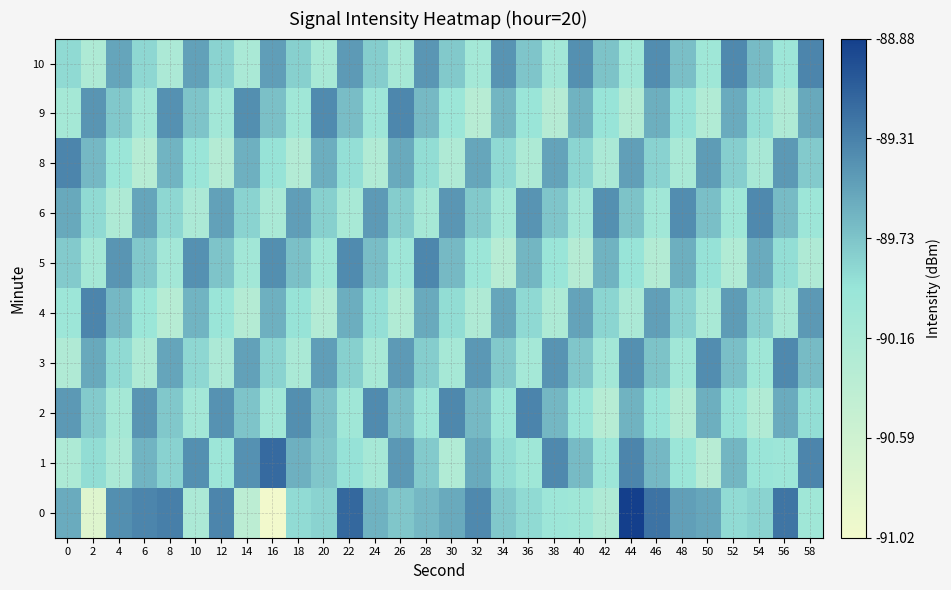

Reading left to right, list all the values displayed in this chart.

0: 0=-89.6	2=-90.8	4=-89.4	6=-89.3	8=-89.3	10=-90.2	12=-89.3	14=-90.4	16=-91.0	18=-89.9	20=-89.8	22=-89.1	24=-89.6	26=-89.8	28=-89.7	30=-89.6	32=-89.4	34=-89.8	36=-89.9	38=-90.0	40=-90.0	42=-90.2	44=-88.9	46=-89.2	48=-89.5	50=-89.5	52=-89.9	54=-89.8	56=-89.2	58=-90.0
1: 0=-90.2	2=-89.9	4=-90.2	6=-89.6	8=-89.8	10=-89.4	12=-90.0	14=-89.4	16=-89.2	18=-89.6	20=-89.8	22=-89.9	24=-90.1	26=-89.4	28=-89.8	30=-90.2	32=-89.6	34=-89.9	36=-90.0	38=-89.4	40=-89.7	42=-90.0	44=-89.3	46=-89.7	48=-90.0	50=-90.3	52=-89.6	54=-90.0	56=-90.0	58=-89.3
2: 0=-89.5	2=-89.8	4=-90.1	6=-89.4	8=-89.8	10=-90.1	12=-89.4	14=-89.7	16=-90.1	18=-89.4	20=-89.7	22=-90.0	24=-89.4	26=-89.7	28=-90.0	30=-89.3	32=-89.7	34=-90.0	36=-89.3	38=-89.6	40=-90.0	42=-90.3	44=-89.6	46=-89.9	48=-90.3	50=-89.6	52=-89.9	54=-90.2	56=-89.6	58=-89.9
3: 0=-90.2	2=-89.6	4=-89.9	6=-90.2	8=-89.5	10=-89.9	12=-90.2	14=-89.5	16=-89.8	18=-90.2	20=-89.5	22=-89.8	24=-90.1	26=-89.5	28=-89.8	30=-90.1	32=-89.4	34=-89.8	36=-90.1	38=-89.4	40=-89.7	42=-90.1	44=-89.4	46=-89.7	48=-90.0	50=-89.4	52=-89.7	54=-90.0	56=-89.4	58=-89.7
4: 0=-90.0	2=-89.3	4=-89.7	6=-90.0	8=-90.3	10=-89.6	12=-90.0	14=-90.3	16=-89.6	18=-89.9	20=-90.3	22=-89.6	24=-89.9	26=-90.2	28=-89.6	30=-89.9	32=-90.2	34=-89.5	36=-89.9	38=-90.2	40=-89.5	42=-89.8	44=-90.2	46=-89.5	48=-89.8	50=-90.1	52=-89.5	54=-89.8	56=-90.1	58=-89.5
5: 0=-89.8	2=-90.1	4=-89.4	6=-89.8	8=-90.1	10=-89.4	12=-89.7	14=-90.1	16=-89.4	18=-89.7	20=-90.0	22=-89.4	24=-89.7	26=-90.0	28=-89.3	30=-89.7	32=-90.0	34=-90.3	36=-89.6	38=-90.0	40=-90.3	42=-89.6	44=-89.9	46=-90.3	48=-89.6	50=-89.9	52=-90.2	54=-89.6	56=-89.9	58=-90.2
6: 0=-89.6	2=-89.9	4=-90.2	6=-89.5	8=-89.9	10=-90.2	12=-89.5	14=-89.8	16=-90.2	18=-89.5	20=-89.8	22=-90.1	24=-89.5	26=-89.8	28=-90.1	30=-89.4	32=-89.8	34=-90.1	36=-89.4	38=-89.7	40=-90.1	42=-89.4	44=-89.7	46=-90.0	48=-89.4	50=-89.7	52=-90.0	54=-89.4	56=-89.7	58=-90.0
8: 0=-89.3	2=-89.7	4=-90.0	6=-90.3	8=-89.6	10=-90.0	12=-90.3	14=-89.6	16=-89.9	18=-90.3	20=-89.6	22=-89.9	24=-90.2	26=-89.6	28=-89.9	30=-90.2	32=-89.5	34=-89.9	36=-90.2	38=-89.5	40=-89.8	42=-90.2	44=-89.5	46=-89.8	48=-90.1	50=-89.5	52=-89.8	54=-90.1	56=-89.5	58=-89.8
9: 0=-90.1	2=-89.4	4=-89.8	6=-90.1	8=-89.4	10=-89.7	12=-90.1	14=-89.4	16=-89.7	18=-90.0	20=-89.4	22=-89.7	24=-90.0	26=-89.3	28=-89.7	30=-90.0	32=-90.3	34=-89.6	36=-90.0	38=-90.3	40=-89.6	42=-89.9	44=-90.3	46=-89.6	48=-89.9	50=-90.2	52=-89.6	54=-89.9	56=-90.2	58=-89.6
10: 0=-89.9	2=-90.2	4=-89.5	6=-89.9	8=-90.2	10=-89.5	12=-89.8	14=-90.2	16=-89.5	18=-89.8	20=-90.1	22=-89.5	24=-89.8	26=-90.1	28=-89.4	30=-89.8	32=-90.1	34=-89.4	36=-89.7	38=-90.1	40=-89.4	42=-89.7	44=-90.0	46=-89.4	48=-89.7	50=-90.0	52=-89.4	54=-89.7	56=-90.0	58=-89.3